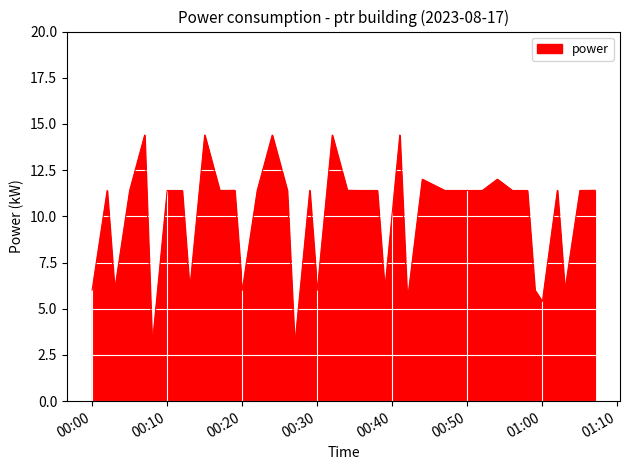

What is the difference between the maximum and minimum values?

11.4